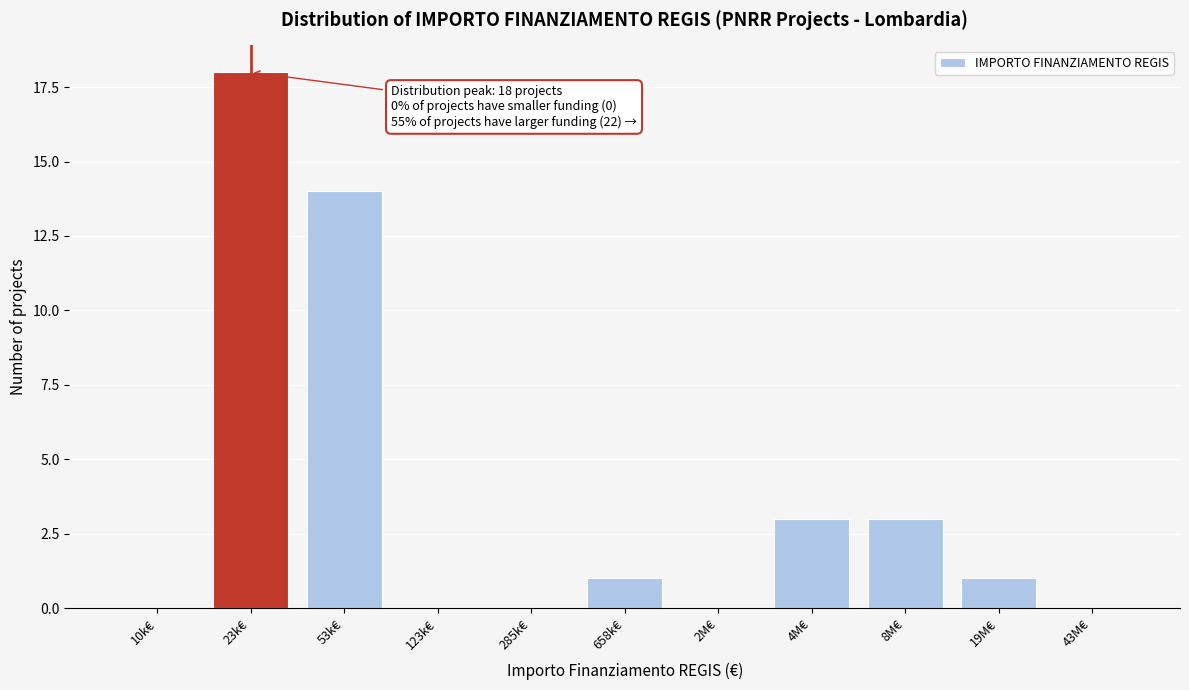

Reading left to right, list all the values displayed in this chart.

10k€=0	23k€=18	53k€=14	123k€=0	285k€=0	658k€=1	2M€=0	4M€=3	8M€=3	19M€=1	43M€=0